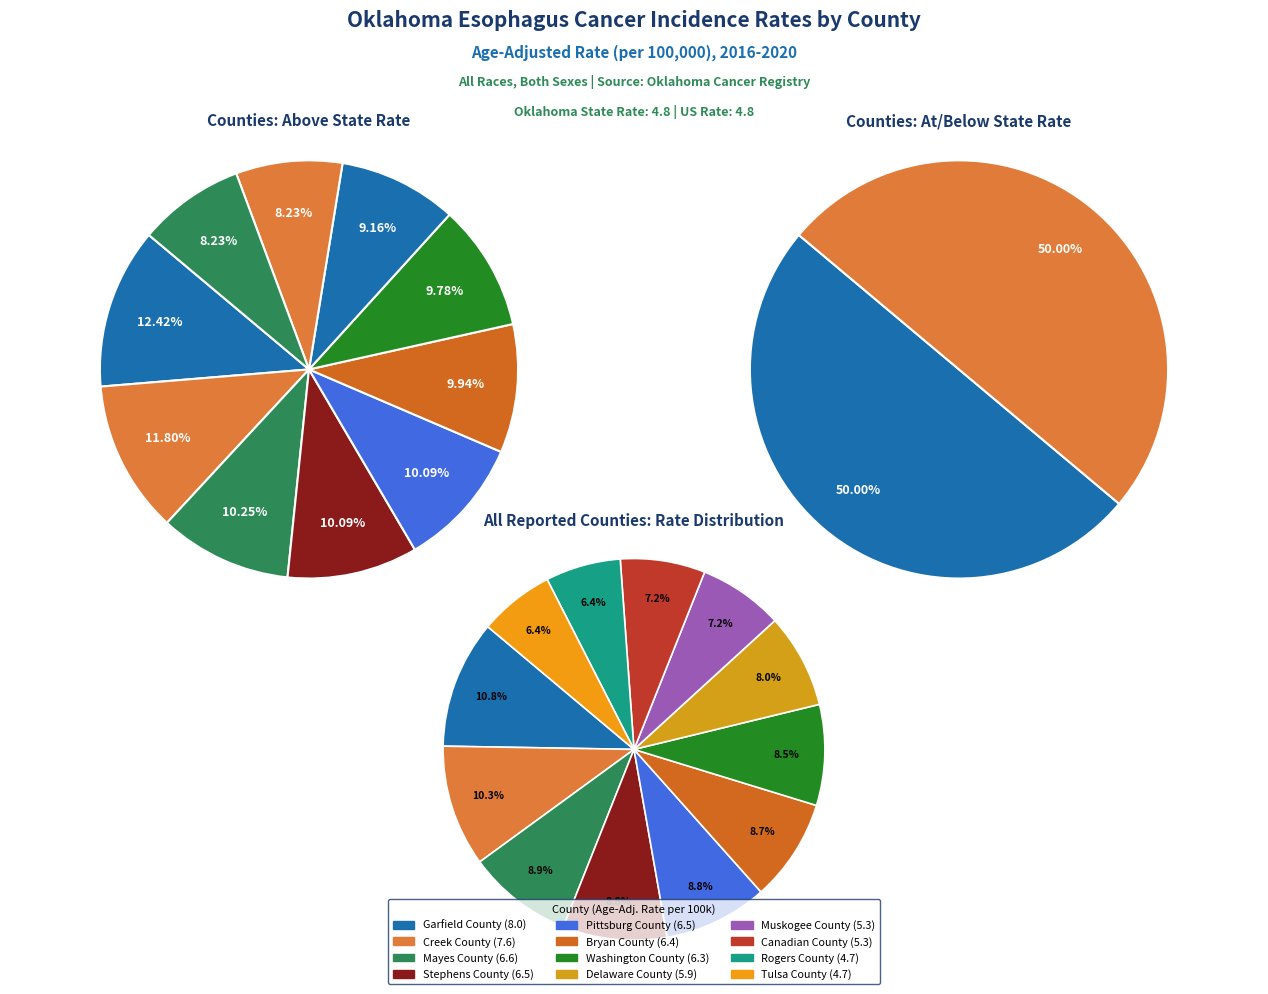

How many segments does this pie chart have?

12